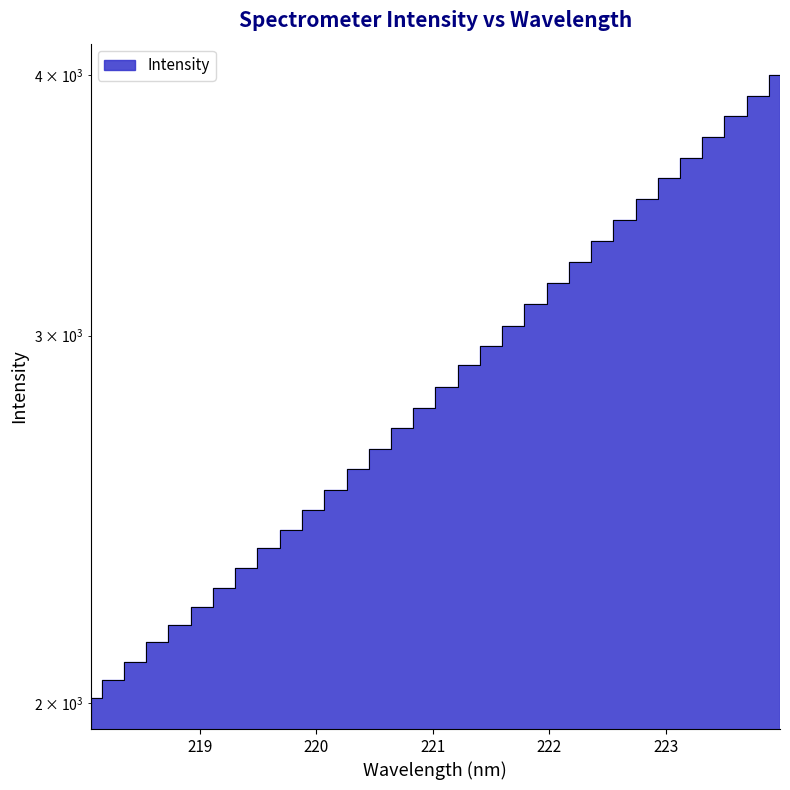

Is it true that the value at 221.1174 is 2835.7?

True